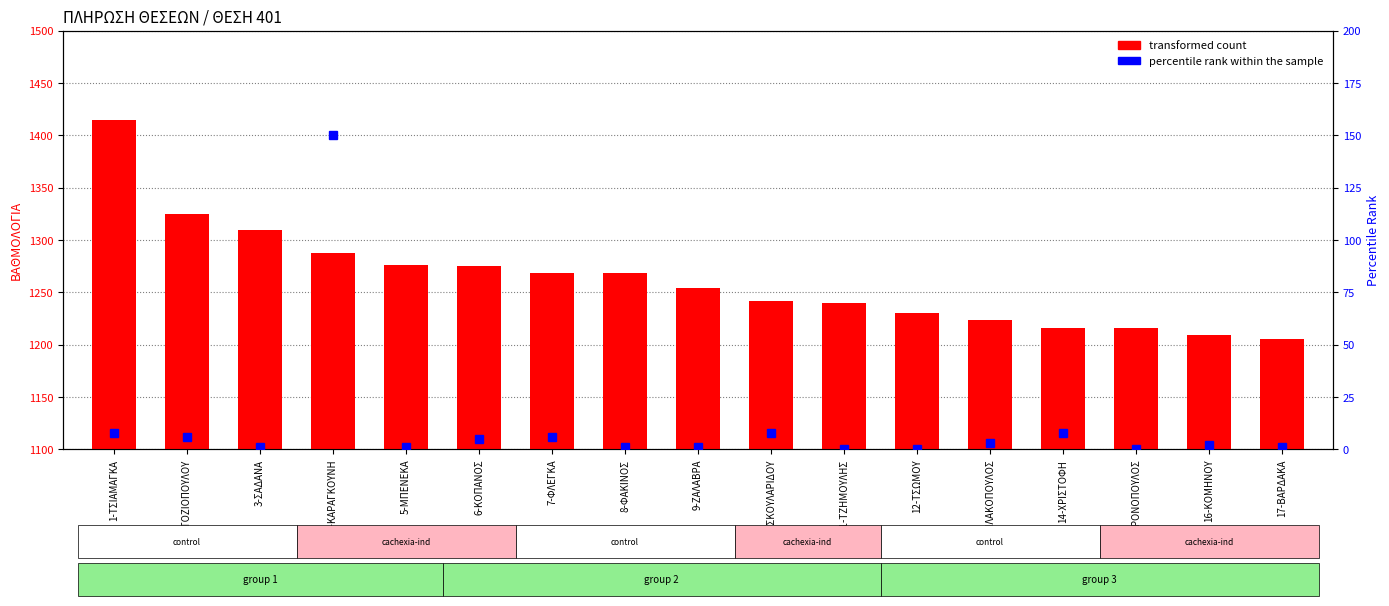

What are all the series names shown in the legend?

transformed count, percentile rank within the sample